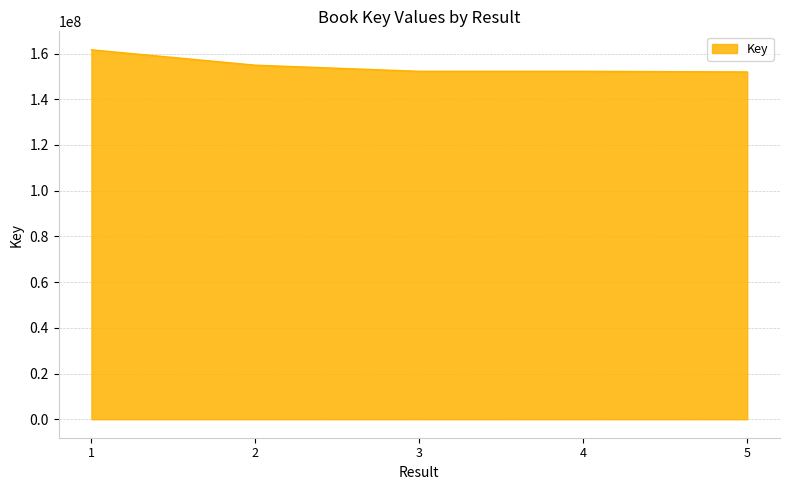

What is the ratio of the value at 5 to the value at 1?

0.9